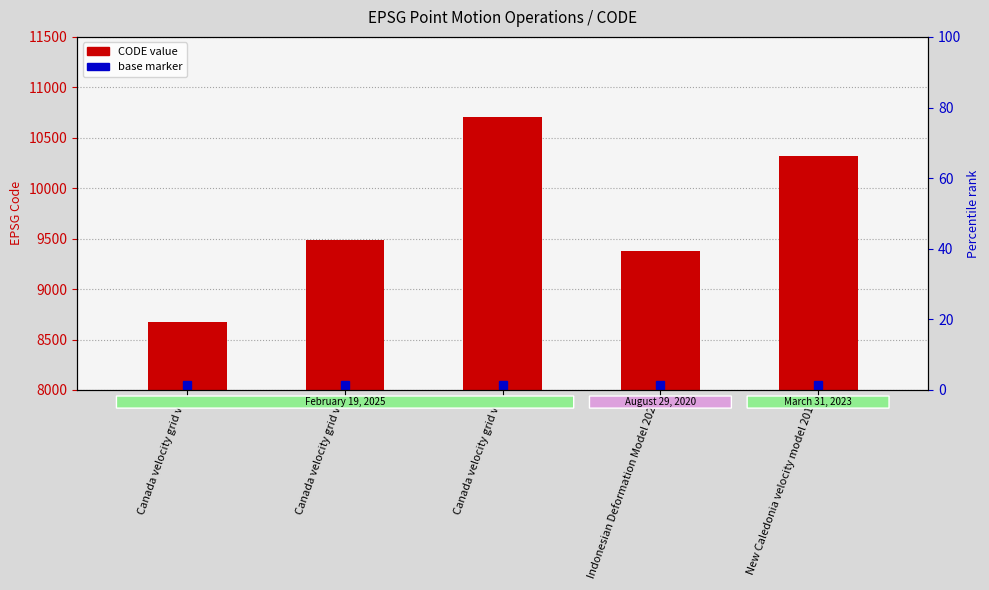

What position from the left is Indonesian Deformation Model 2020?

4